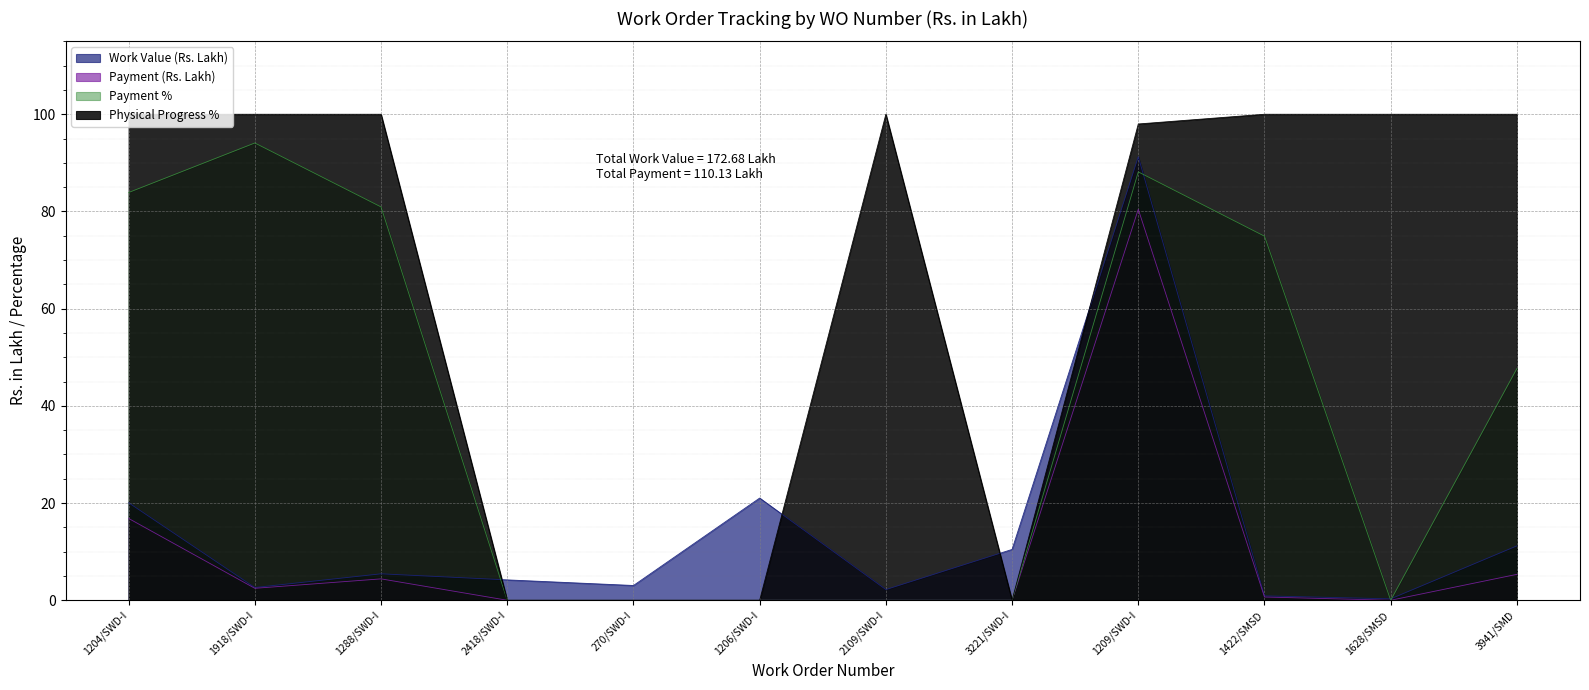

Reading right to left, transcribe all the data shown in this chart.

Work Value (Rs. Lakh): 11.2	0.3	0.9	91.3	10.5	2.2	21.0	3.0	4.2	5.4	2.6	20.1
Payment (Rs. Lakh): 5.3	0.0	0.7	80.4	0.0	0.0	0.0	0.0	0.0	4.4	2.5	16.8
Payment %: 47.7	0.0	74.9	88.1	0.0	0.0	0.0	0.0	0.0	80.9	94.1	83.9
Physical Progress %: 100.0	100.0	100.0	98.0	0.0	100.0	0.0	0.0	0.0	100.0	100.0	100.0